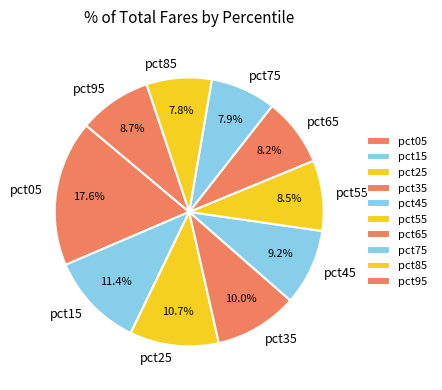

What portion of the pie excludes pct25?

89.3%